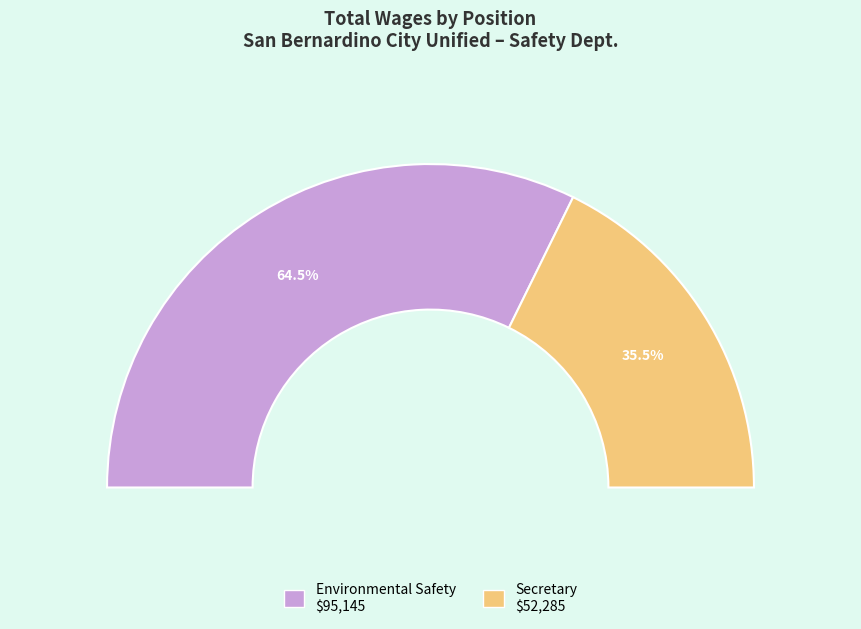

Is there any slice that represents more than half of the pie?

Yes